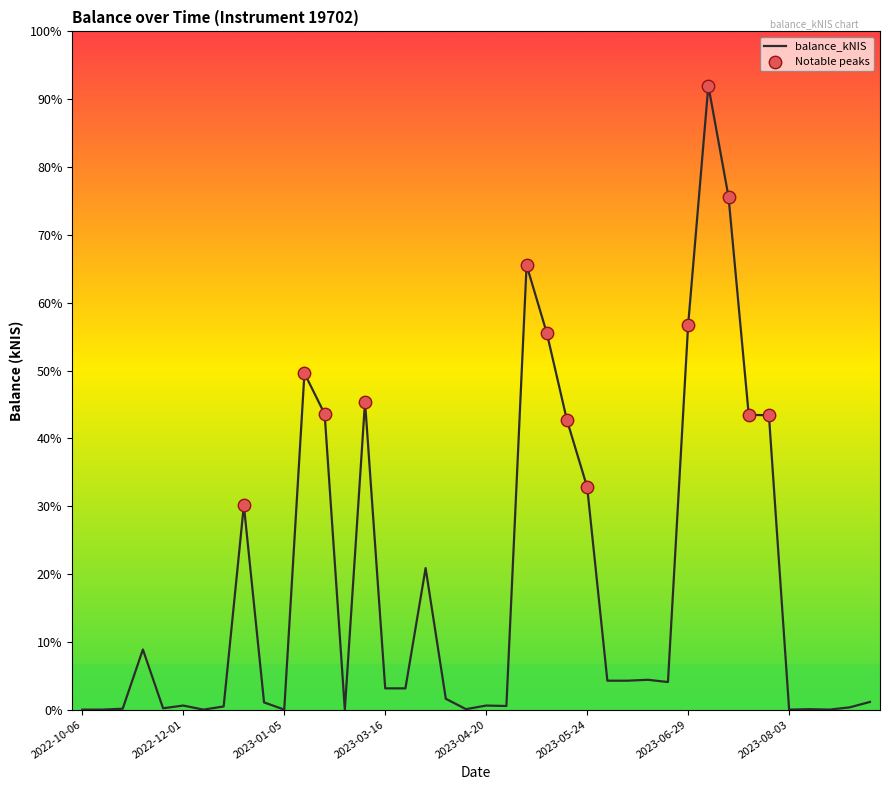

Does the chart have visible grid lines?

No